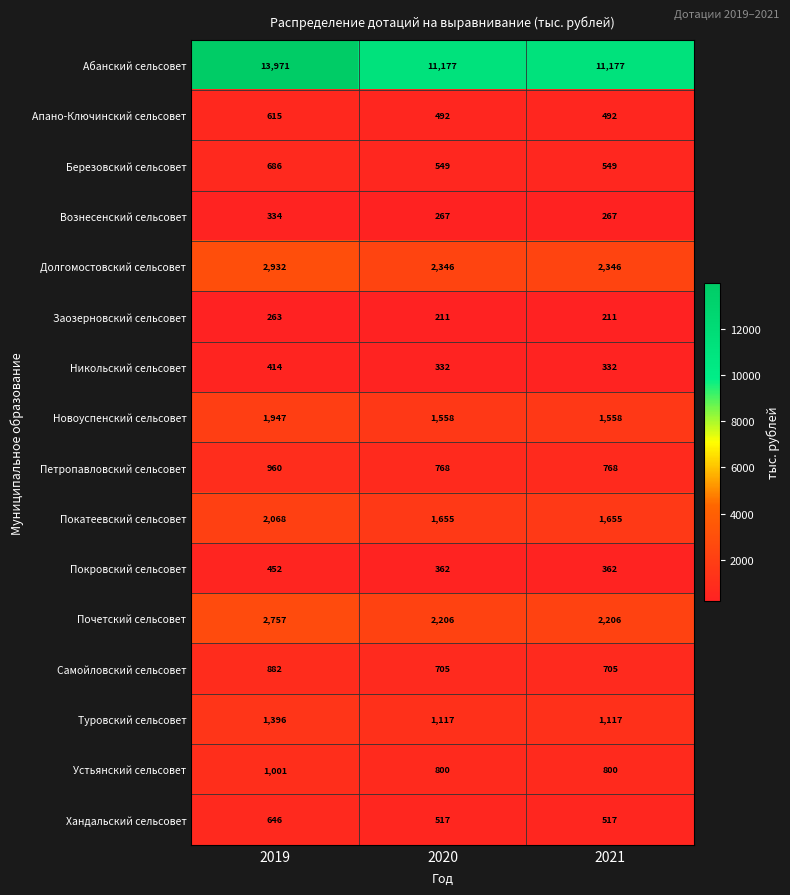

What is the difference between the maximum and minimum values in the Почетский сельсовет series?

551